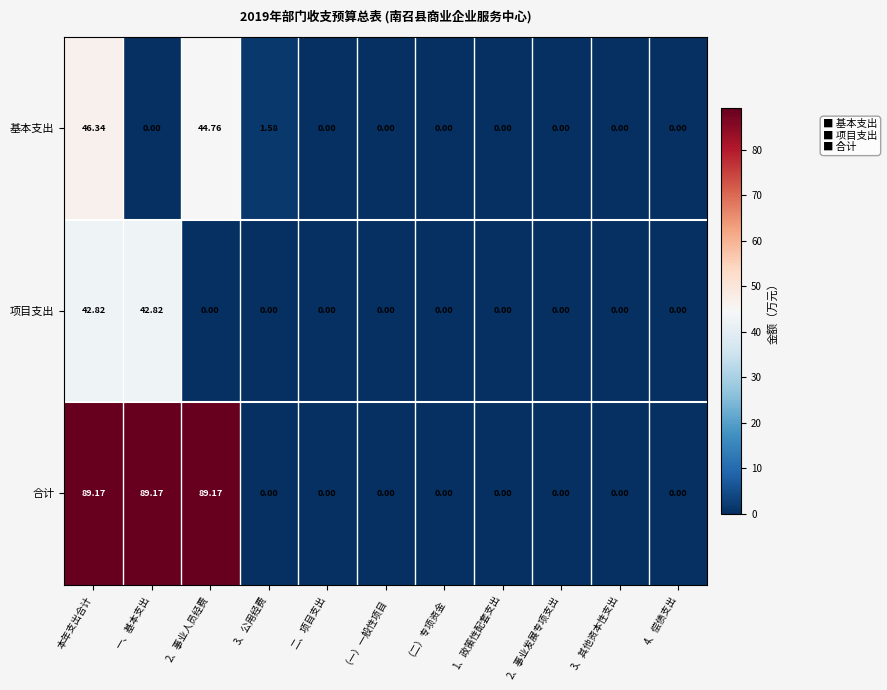

At which category is the sum across all series the highest?

本年支出合计